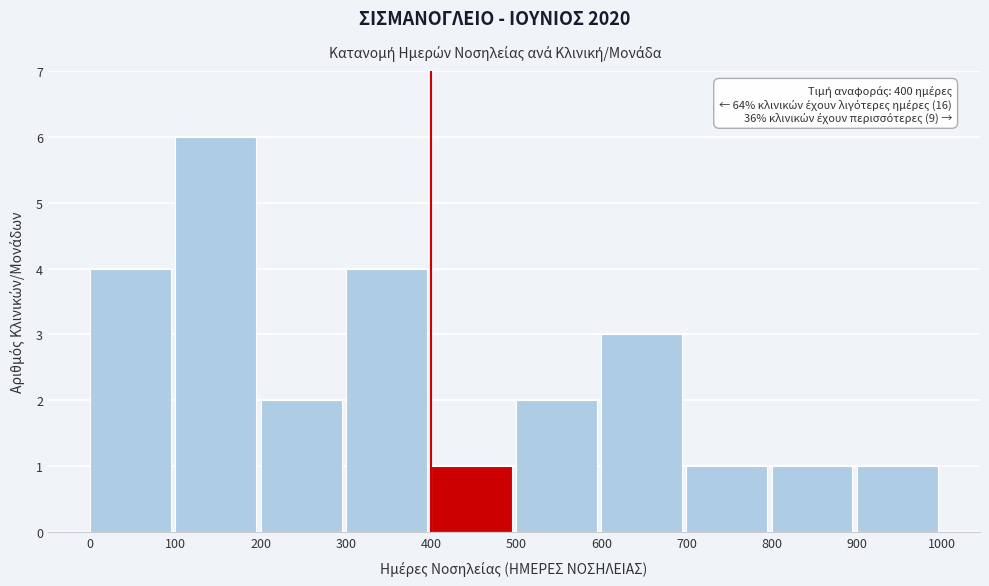

Over which range of the x-axis is the bar tallest?

100 to 200